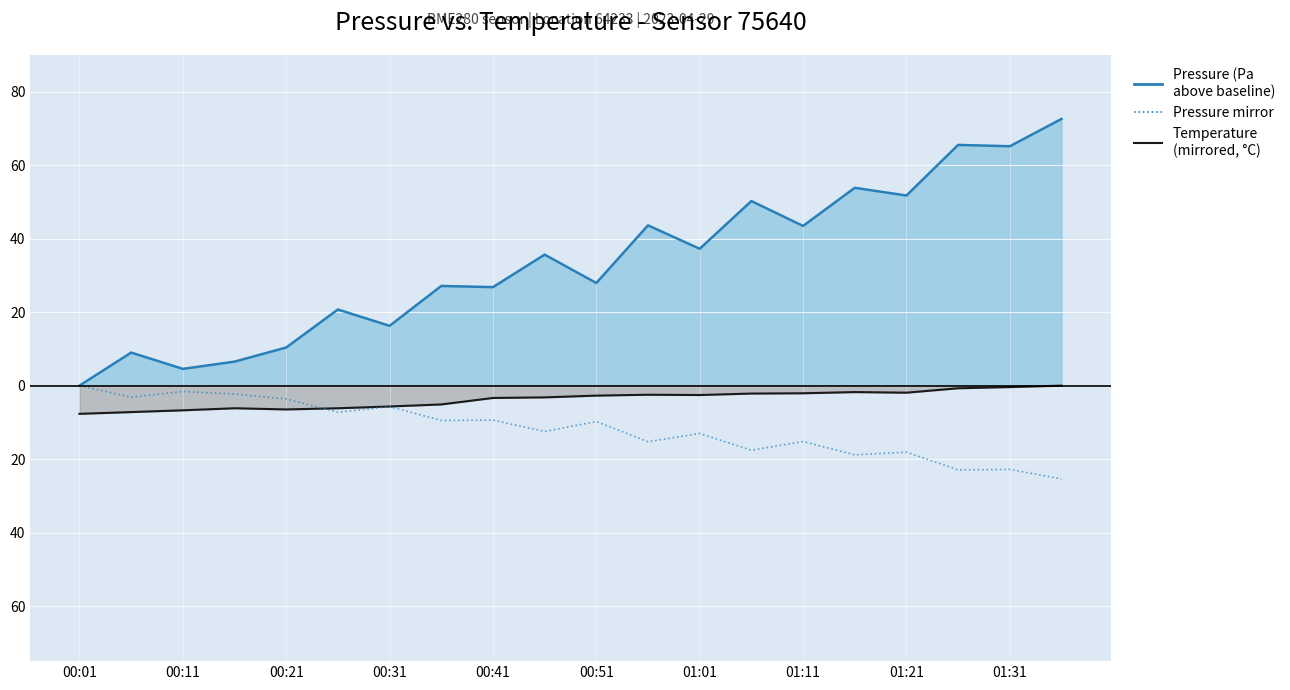

Is the value of pressure (line) at 11 greater than the value of pressure mirror at 00:01?

Yes